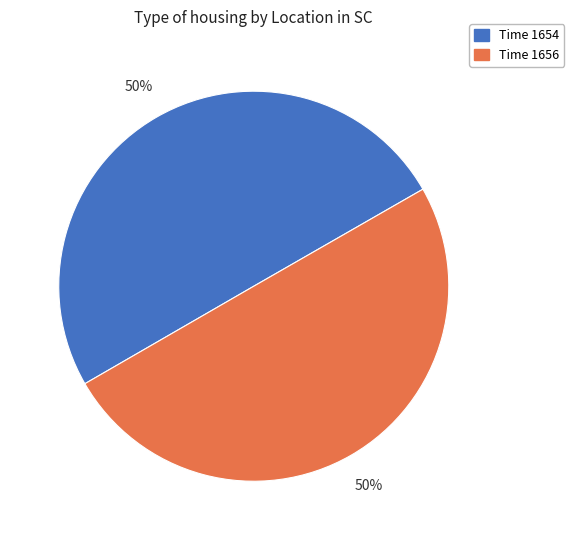

How many slices are in this pie chart?

2